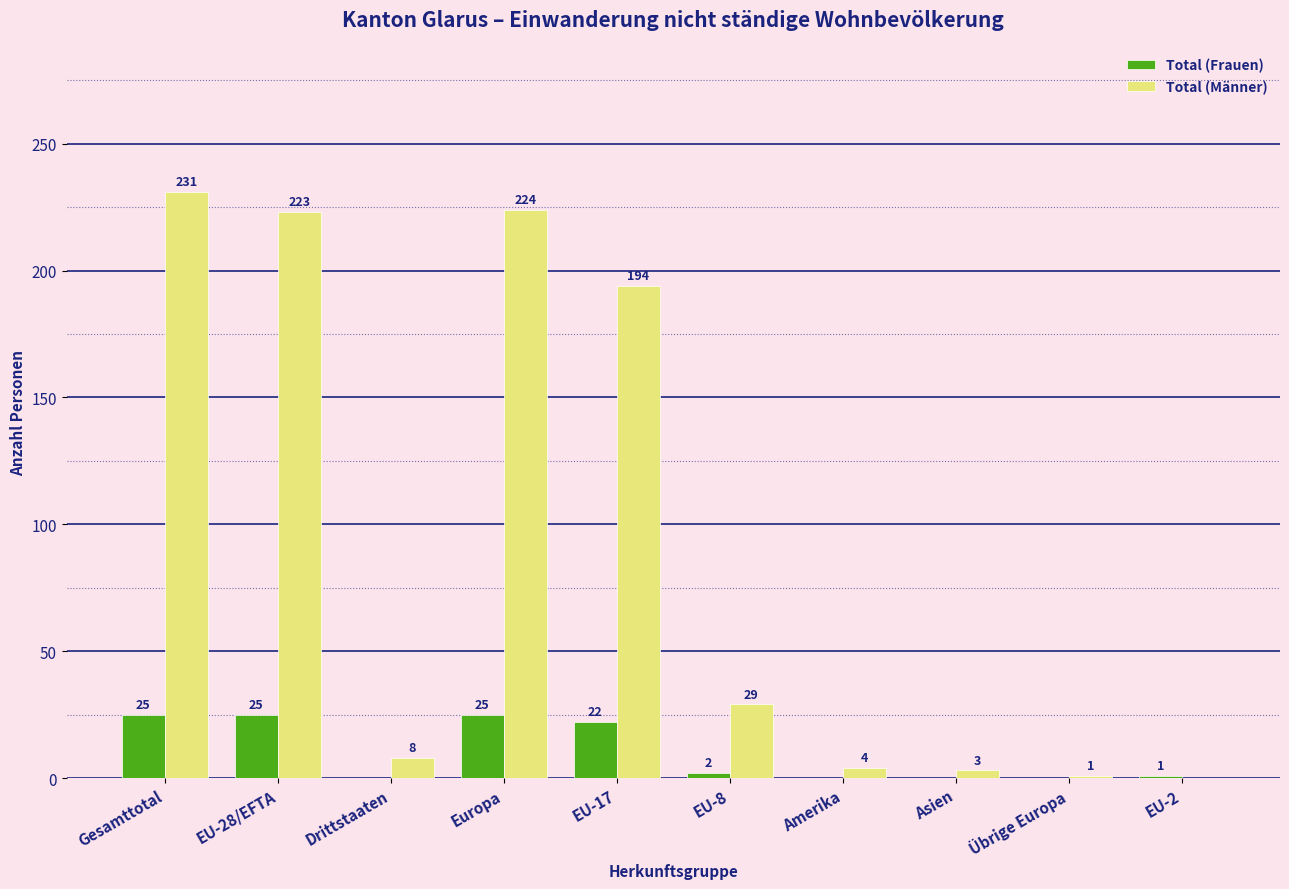

Reading left to right, what are all the values shown in this chart?

Total (Frauen): Gesamttotal=25	EU-28/EFTA=25	Drittstaaten=0	Europa=25	EU-17=22	EU-8=2	Amerika=0	Asien=0	Übrige Europa=0	EU-2=1
Total (Männer): Gesamttotal=231	EU-28/EFTA=223	Drittstaaten=8	Europa=224	EU-17=194	EU-8=29	Amerika=4	Asien=3	Übrige Europa=1	EU-2=0